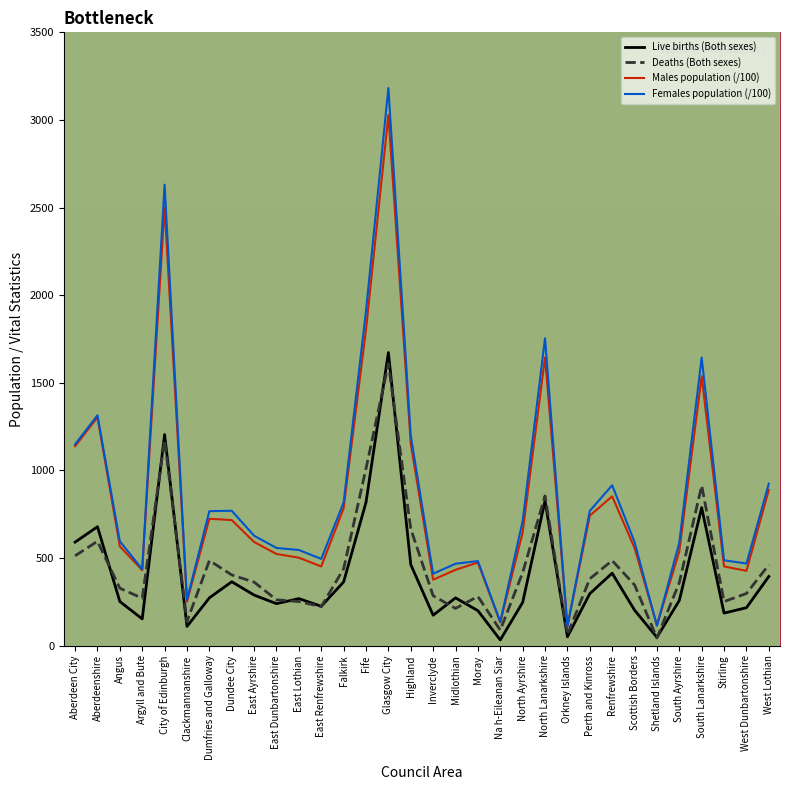

The Males population (/100) series shows 452.5 at Stirling. True or false?

True